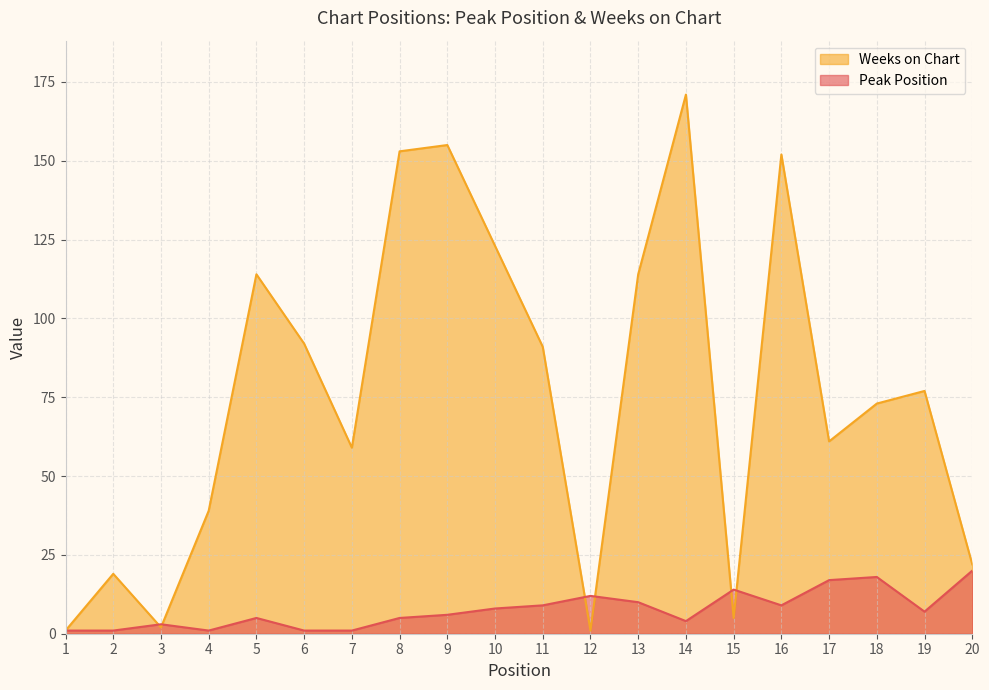

In Peak Position, how many points are lower than both neighbors (excluding endpoints)?

4